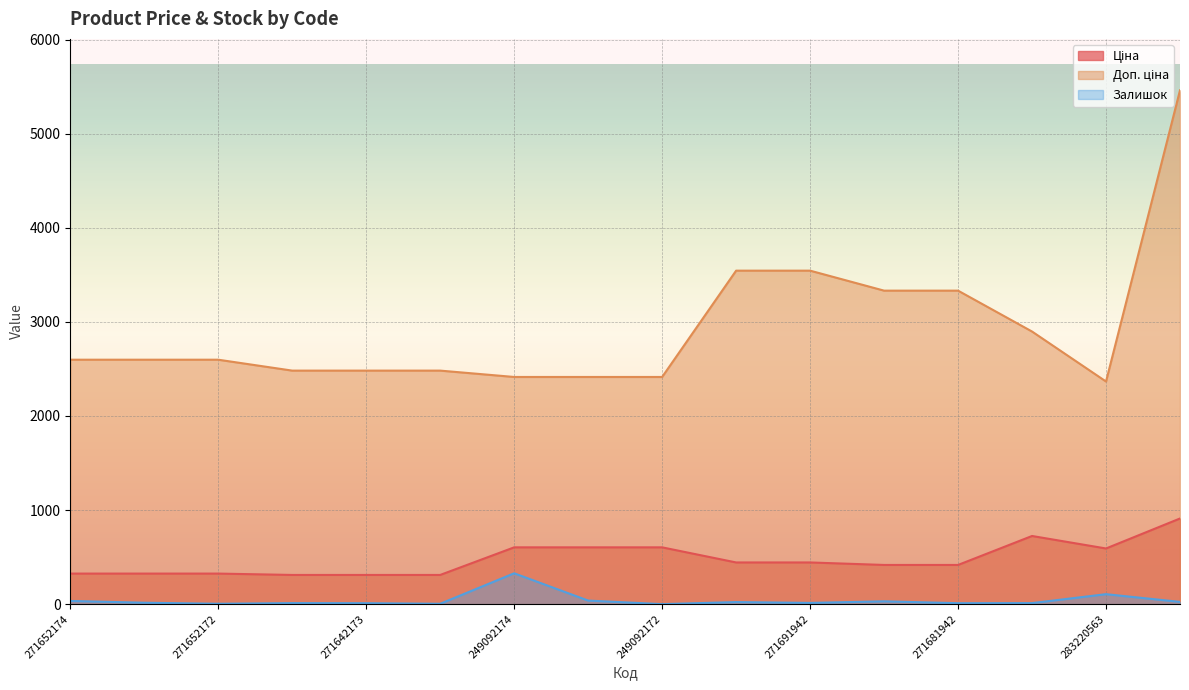

Reading left to right, list all the values displayed in this chart.

Ціна: 271652174=324.8	271652173=324.8	271652172=324.8	271642174=310.3	271642173=310.3	271642172=310.3	249092174=603.7	249092173=603.7	249092172=603.7	271691948=443.1	271691942=443.1	271681948=416.6	271681942=416.6	283280563=724.5	283220563=591.6	283481953=910.4
Доп. ціна: 271652174=2598.3	271652173=2598.3	271652172=2598.3	271642174=2482.4	271642173=2482.4	271642172=2482.4	249092174=2414.8	249092173=2414.8	249092172=2414.8	271691948=3545.0	271691942=3545.0	271681948=3332.5	271681942=3332.5	283280563=2897.8	283220563=2366.5	283481953=5462.3
Залишок: 271652174=34.0	271652173=15.0	271652172=4.0	271642174=11.0	271642173=10.0	271642172=4.0	249092174=328.0	249092173=38.0	249092172=0.0	271691948=22.0	271691942=13.0	271681948=30.0	271681942=10.0	283280563=11.0	283220563=106.0	283481953=24.0